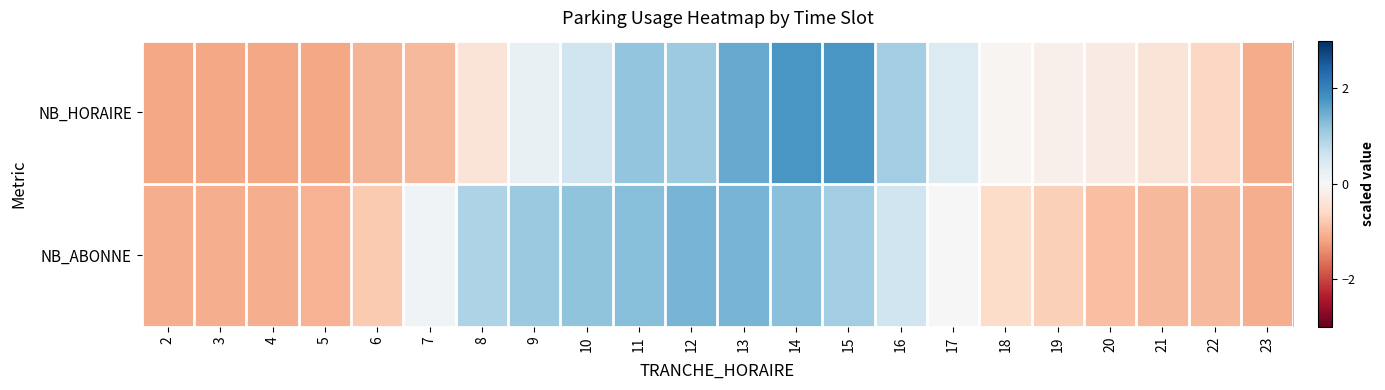

What is the total value across all series at 4?

-2.2